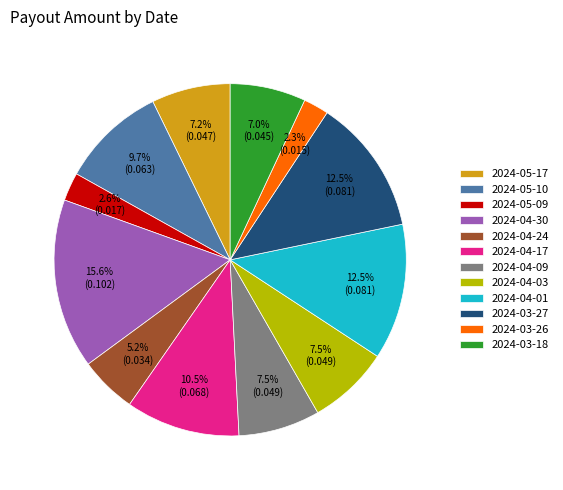

To the nearest percent, what is the average slice percentage?

8%